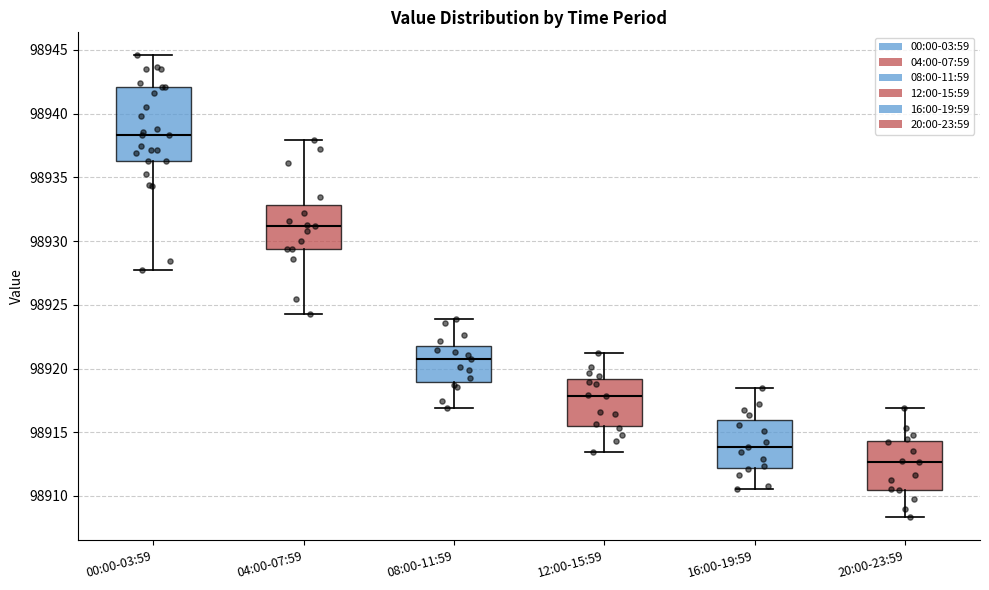

Which box is the tallest, from its lower edge to its upper edge?

00:00-03:59